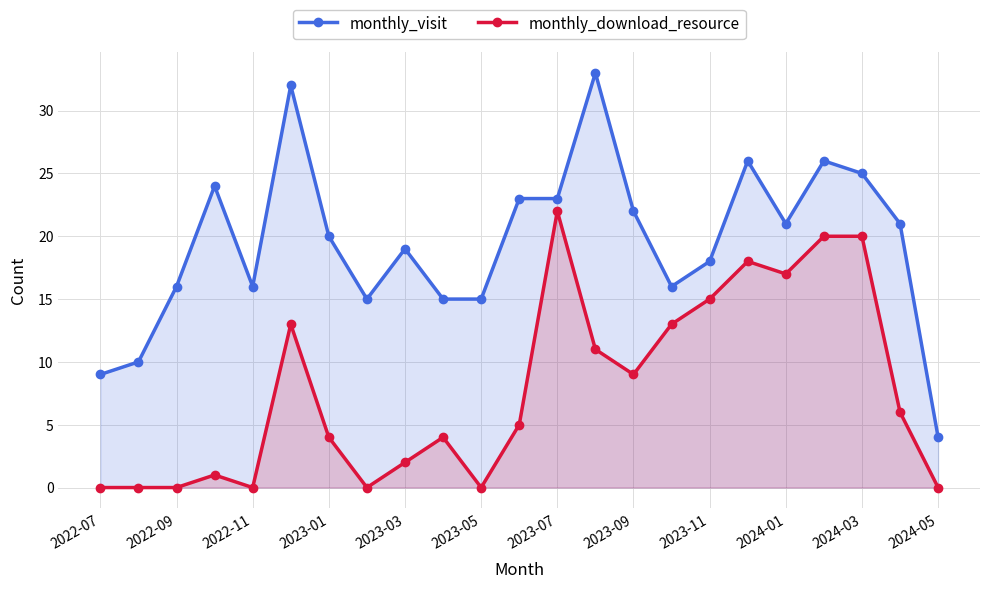

Which series has the widest spread of values?

monthly_visit